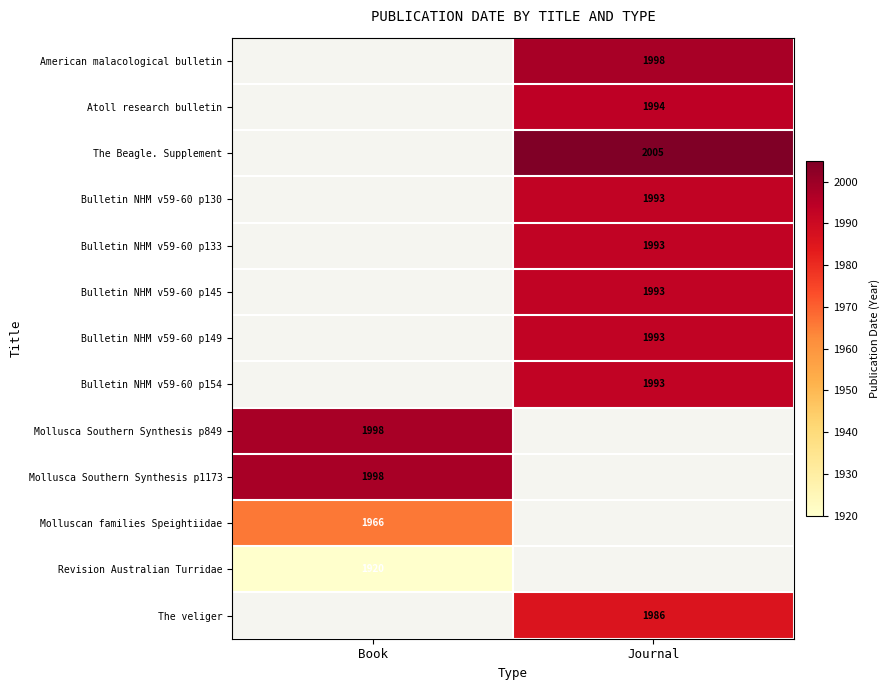

True or false: Bulletin NHM v59-60 p154 has a value of 1993 at Journal.

True